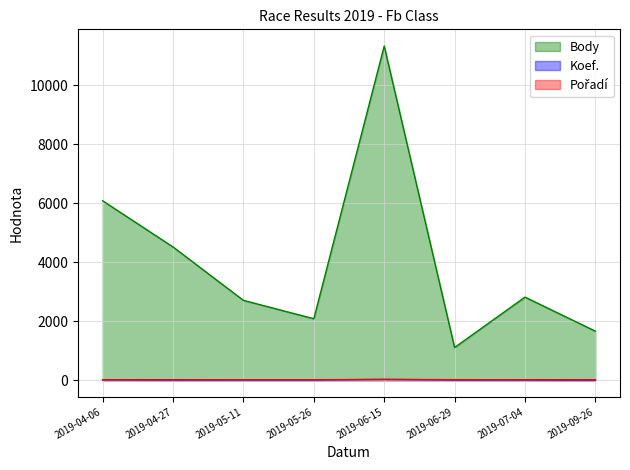

How many times do Koef. and Pořadí cross each other?

3